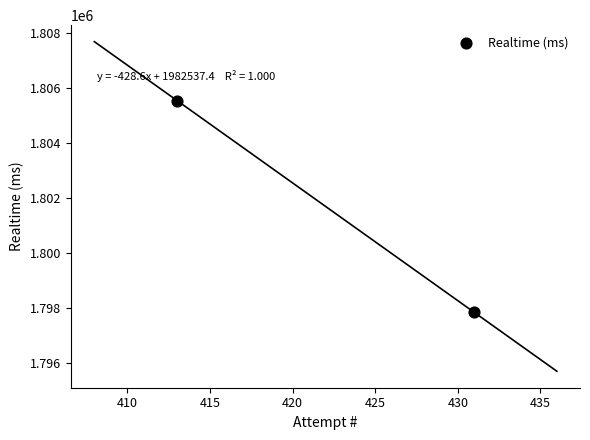

What is the range of Y values (max minus min)?

7714